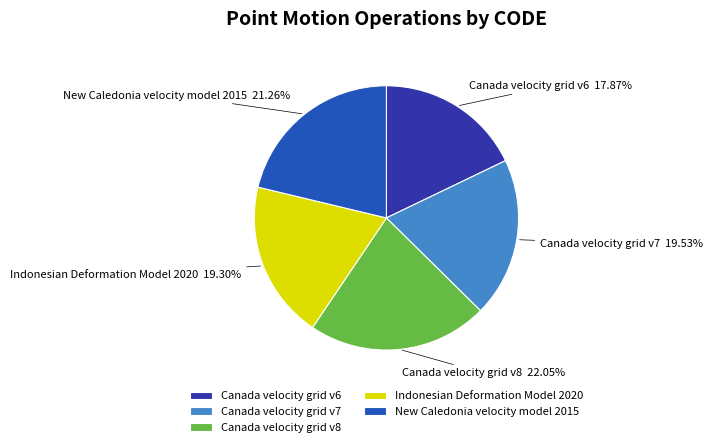

How many segments does this pie chart have?

5